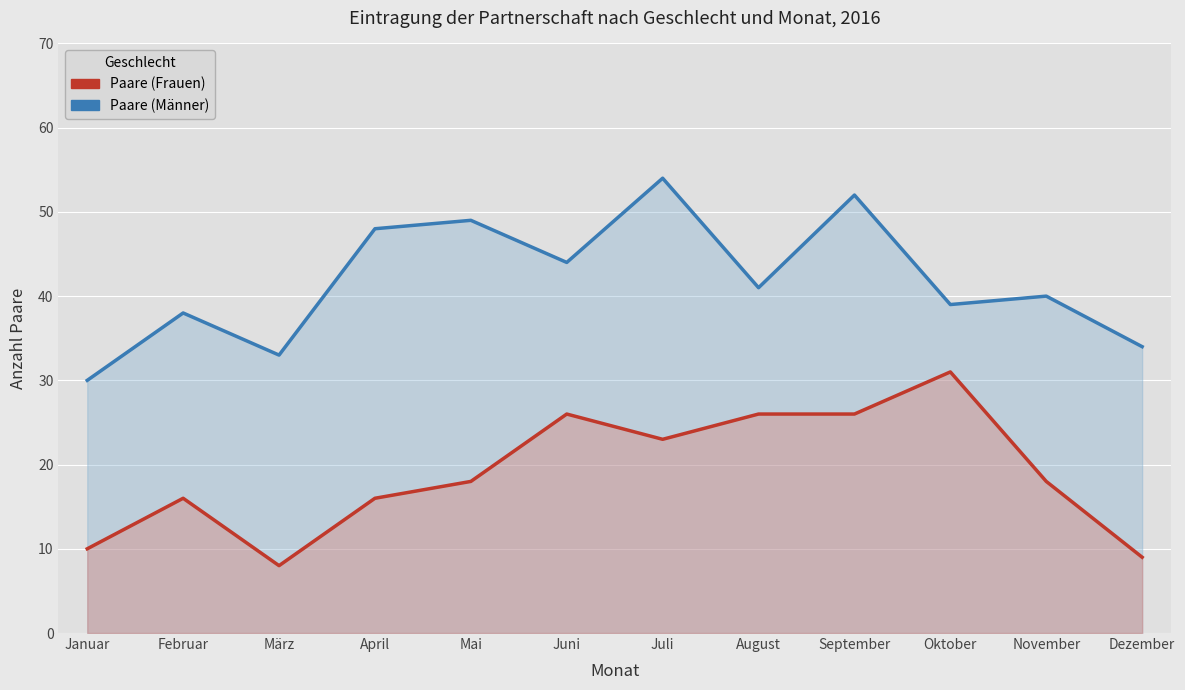

At which category is the sum across all series the highest?

September